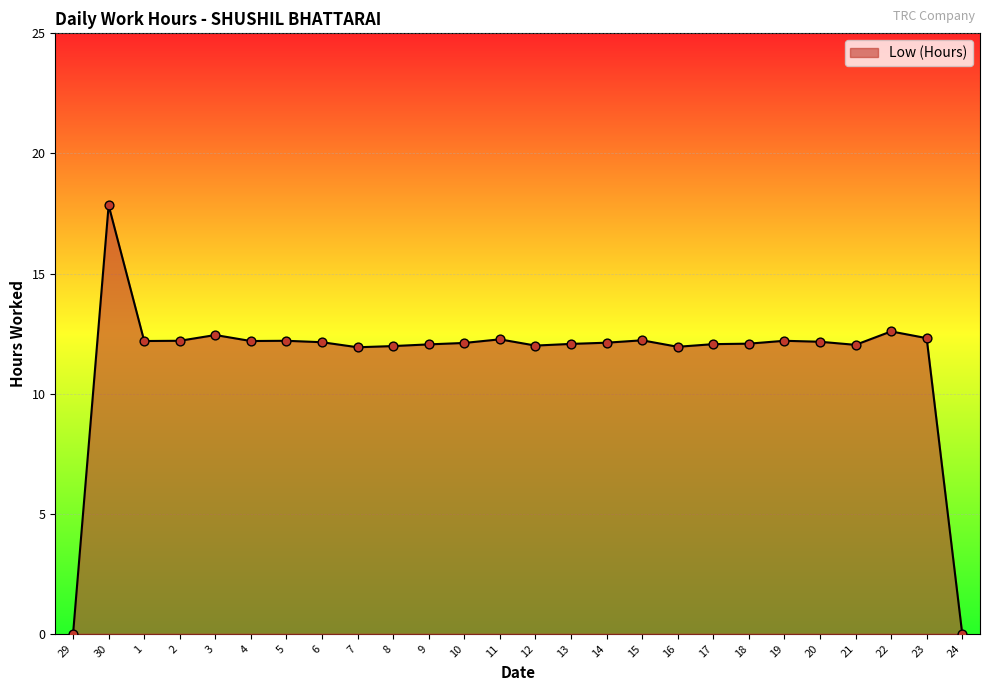

What is the ratio of the value at 16 to the value at 4?

1.0